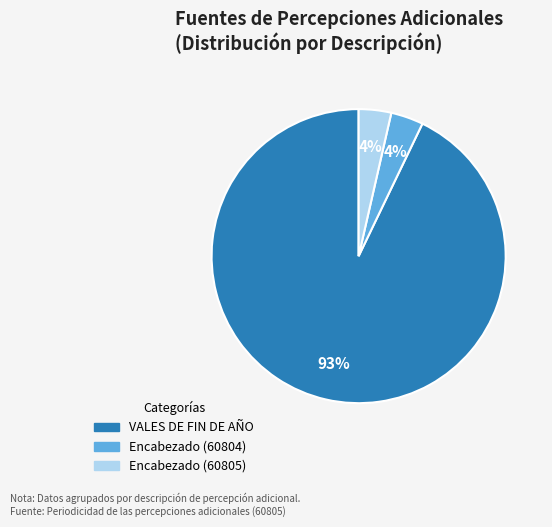

Which slice represents more than half of the pie?

VALES DE FIN DE AÑO